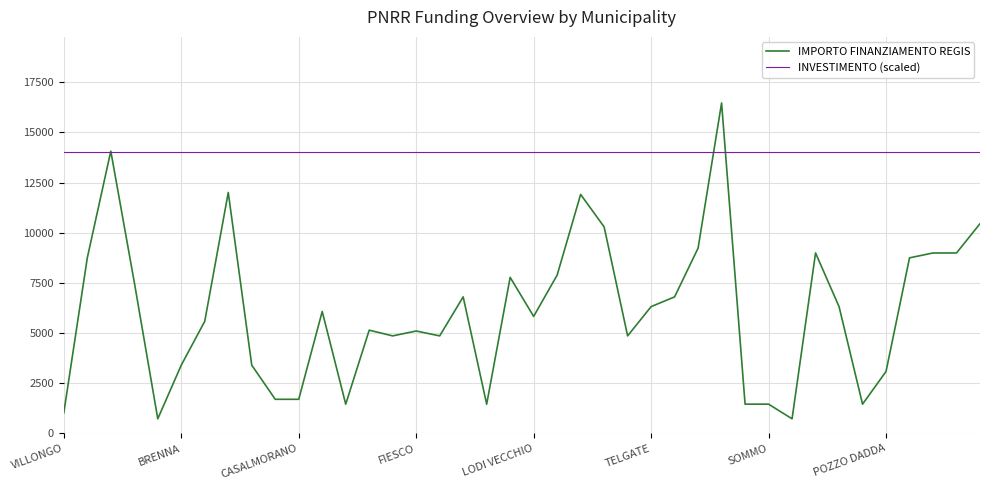

Rank the series by their average value, from lowest to highest.

IMPORTO FINANZIAMENTO REGIS, INVESTIMENTO (scaled)